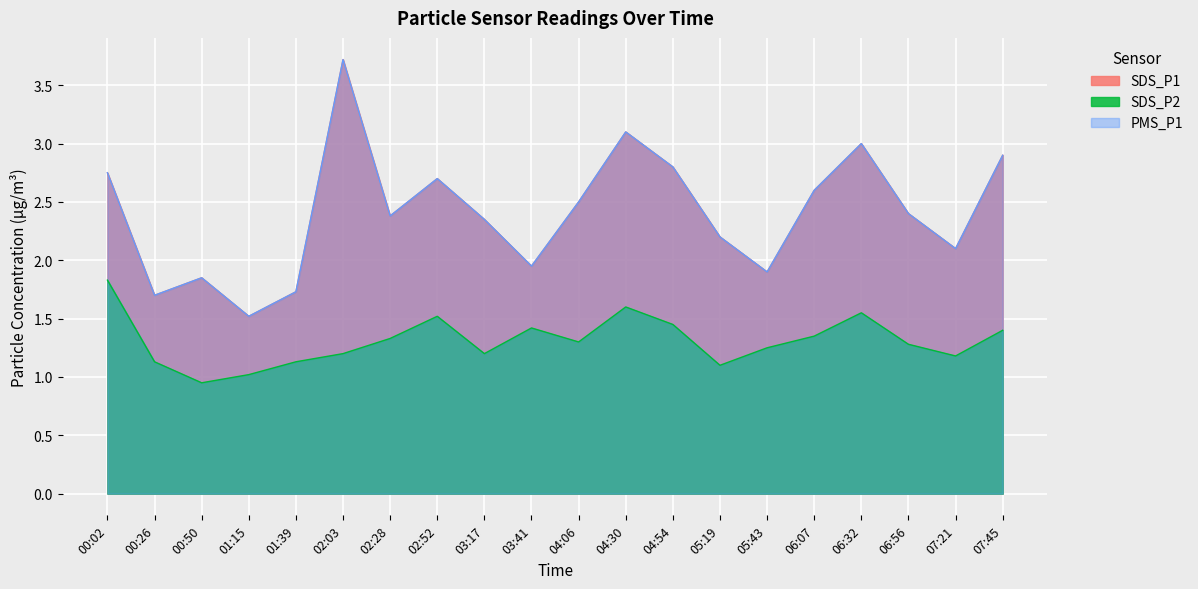

Rank the series by their maximum value, from lowest to highest.

SDS_P2, SDS_P1, PMS_P1